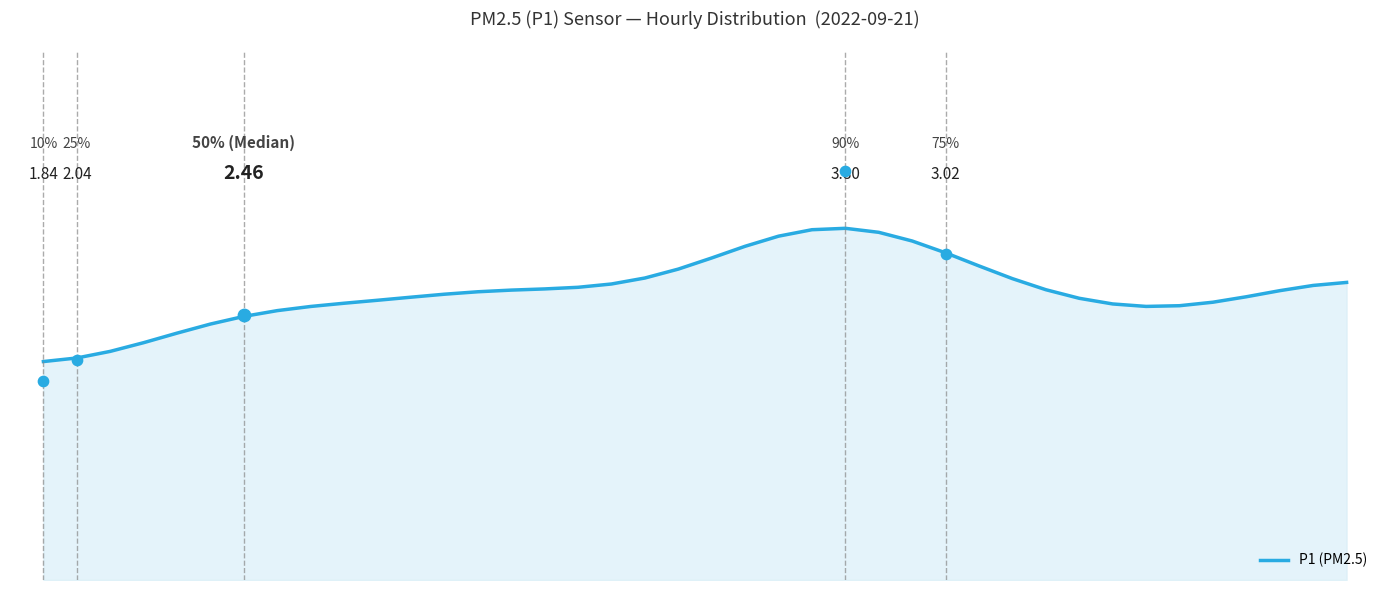

Which has a higher value, 34 or 21?

21